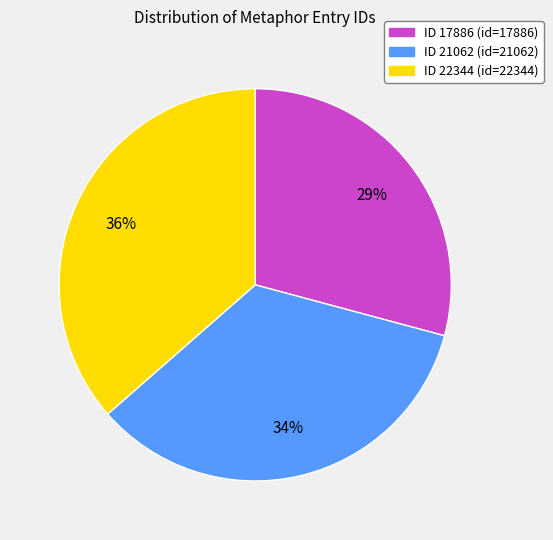

Is the sum of ID 22344 and ID 21062 greater than half?

Yes